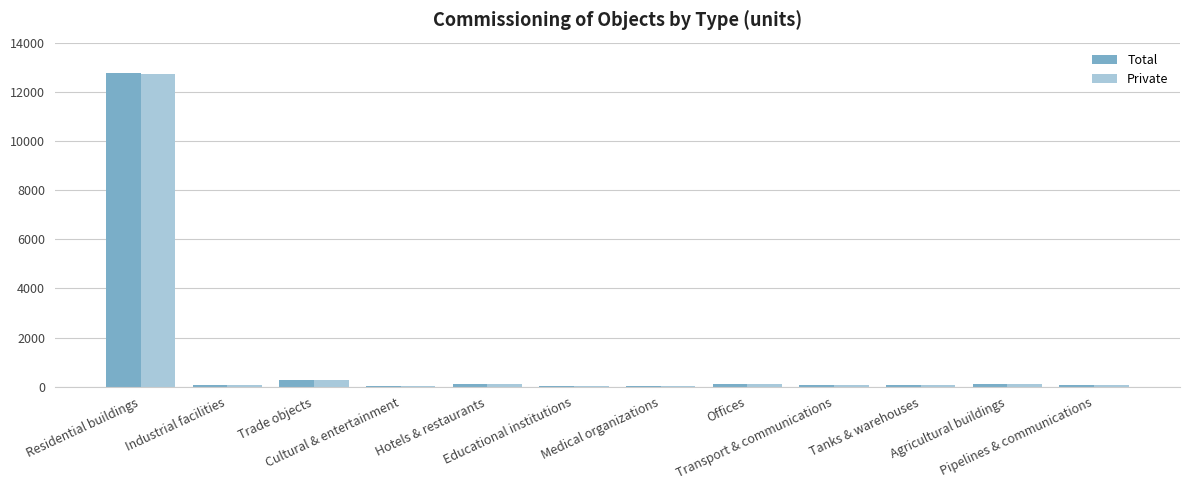

How many groups of bars are there?

12